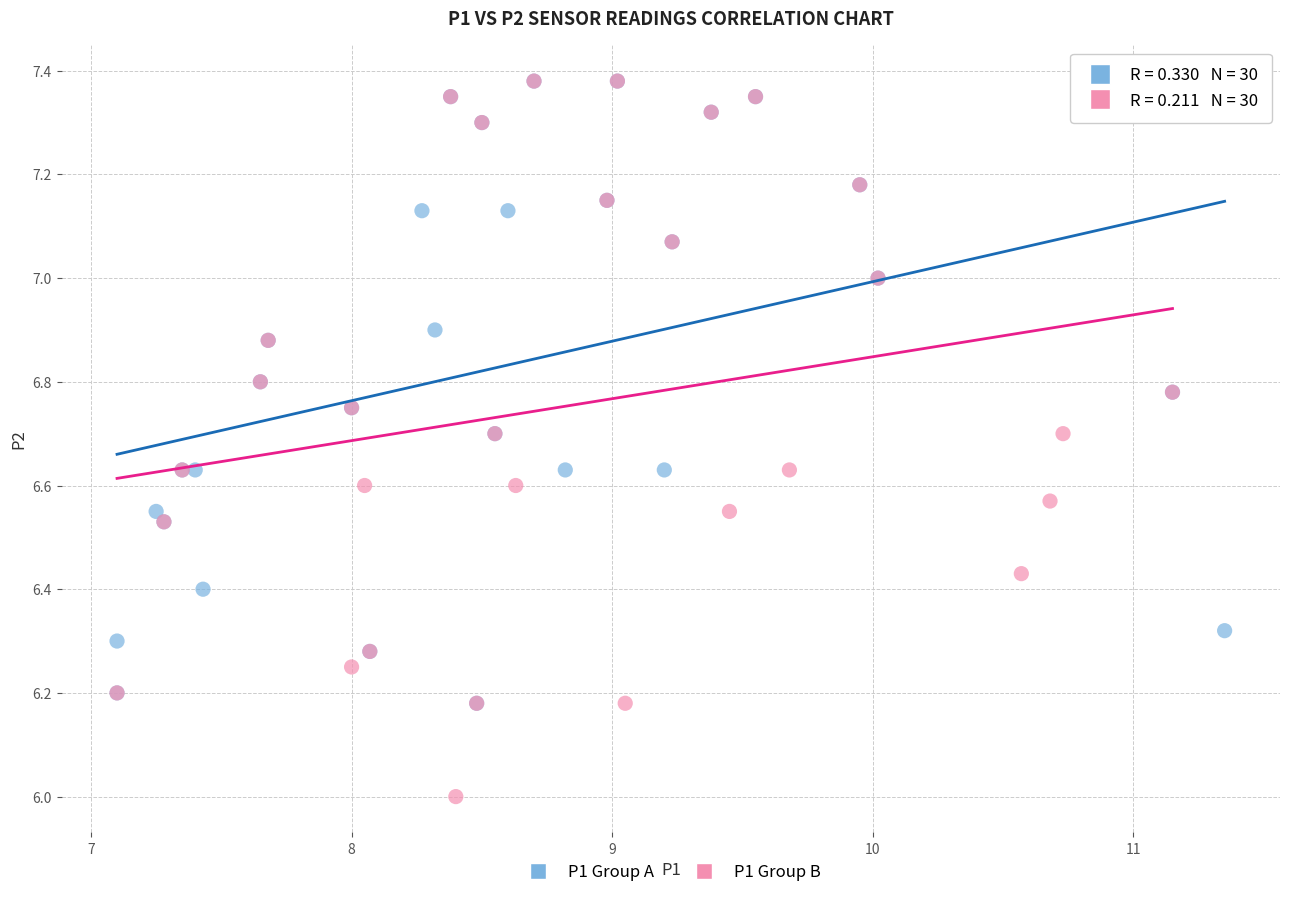

Which series contains the lowest Y value?

P1 Group B